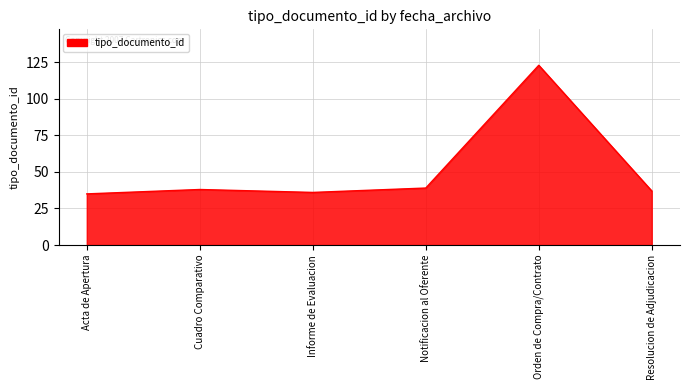

At which category does the chart reach its peak across all series?

Orden de Compra/Contrato